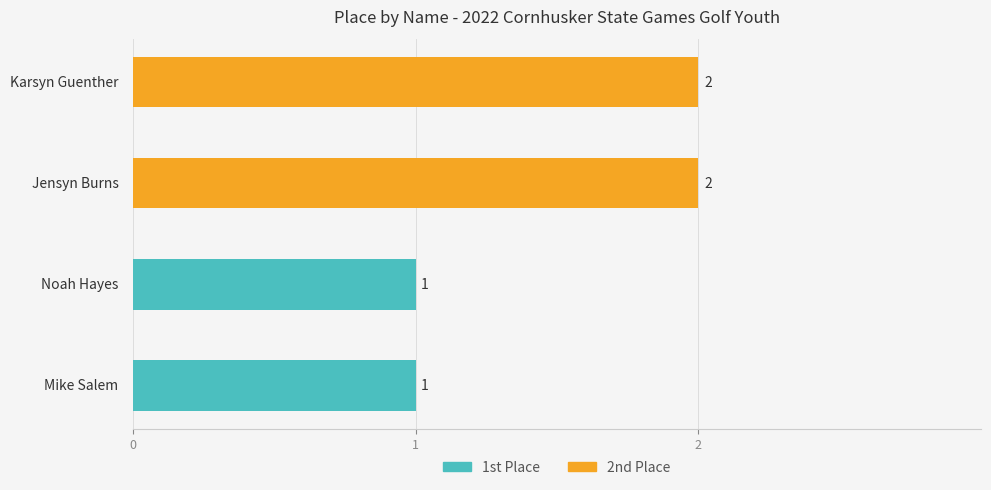

What is the value of the 3rd bar from the left?

2